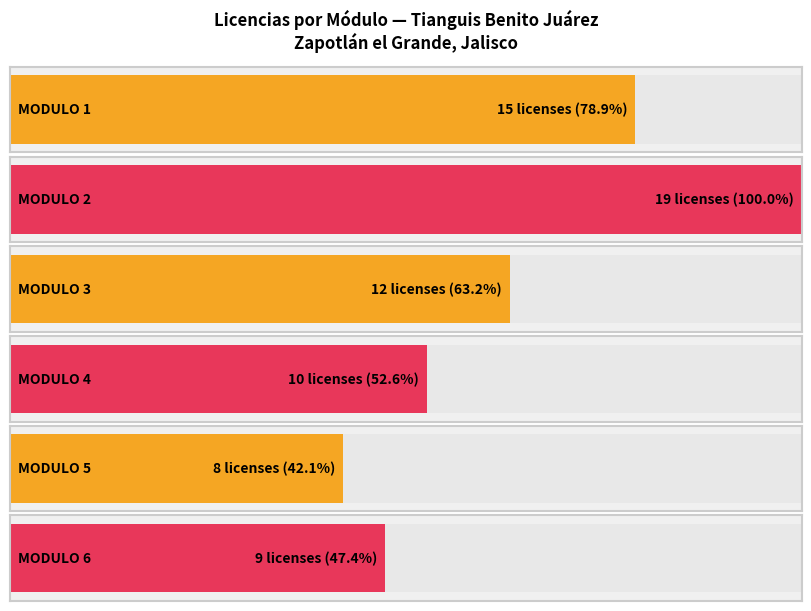

Between MODULO 3 and MODULO 2, which is larger?

MODULO 2